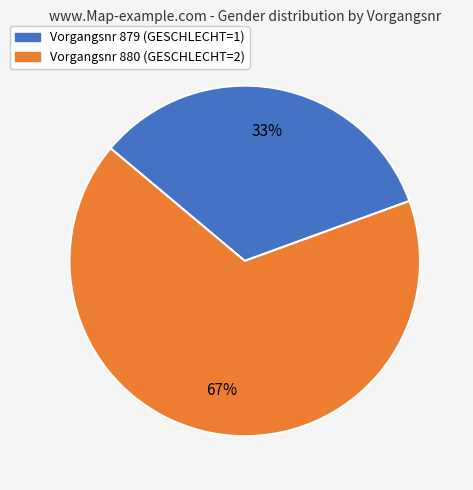

Is there any slice that represents more than half of the pie?

Yes